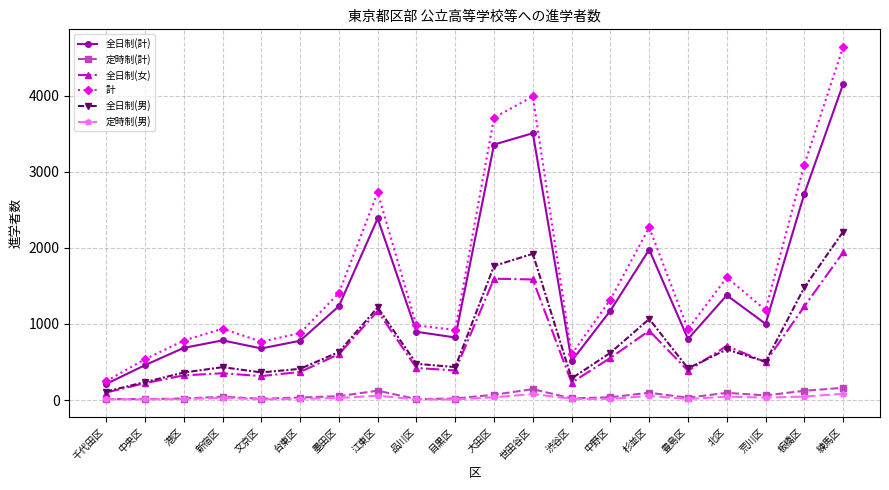

True or false: 定時制(男) and 全日制(男) cross at least once.

False